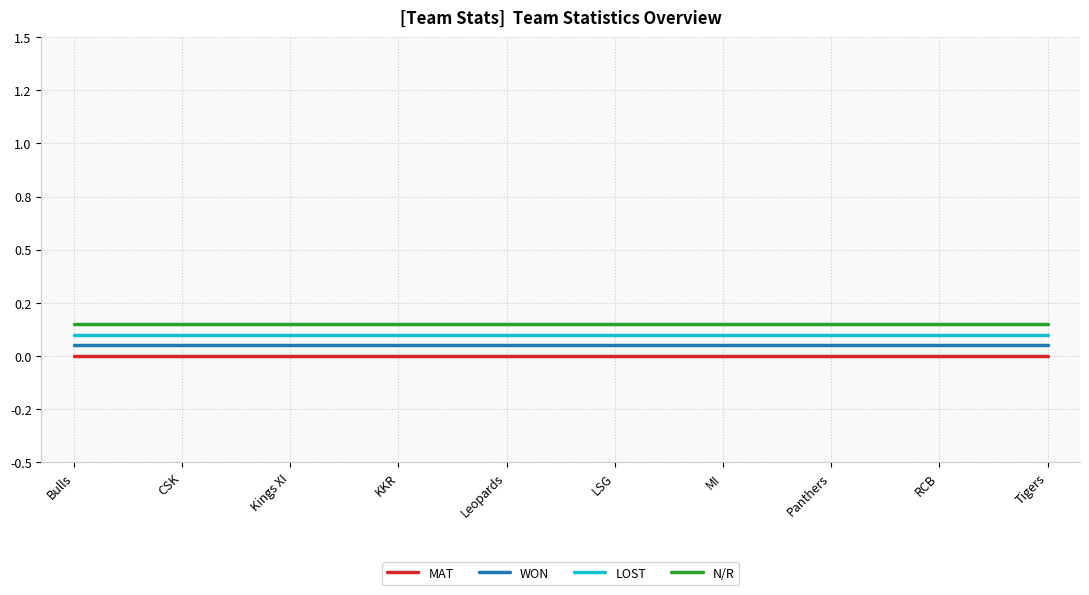

At how many categories does at least one series exceed 0?

10